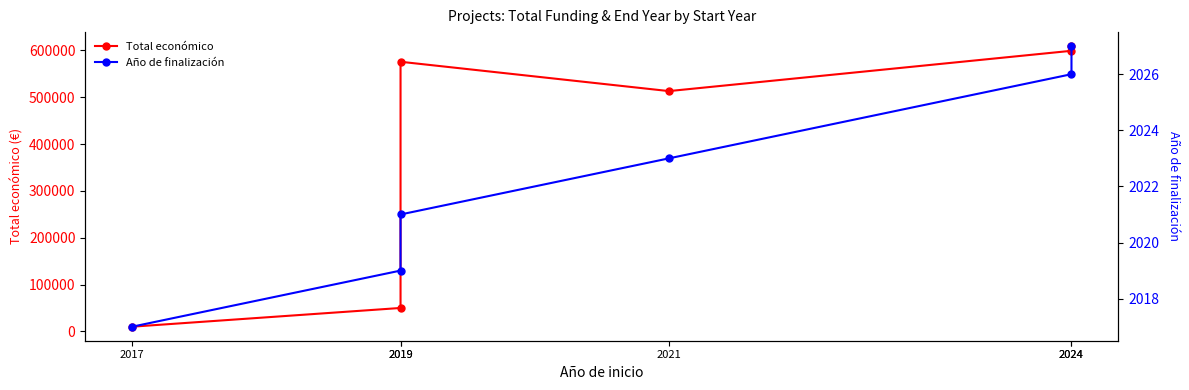

What value does the Año de finalización series have at 2019, to the nearest 10?

2020